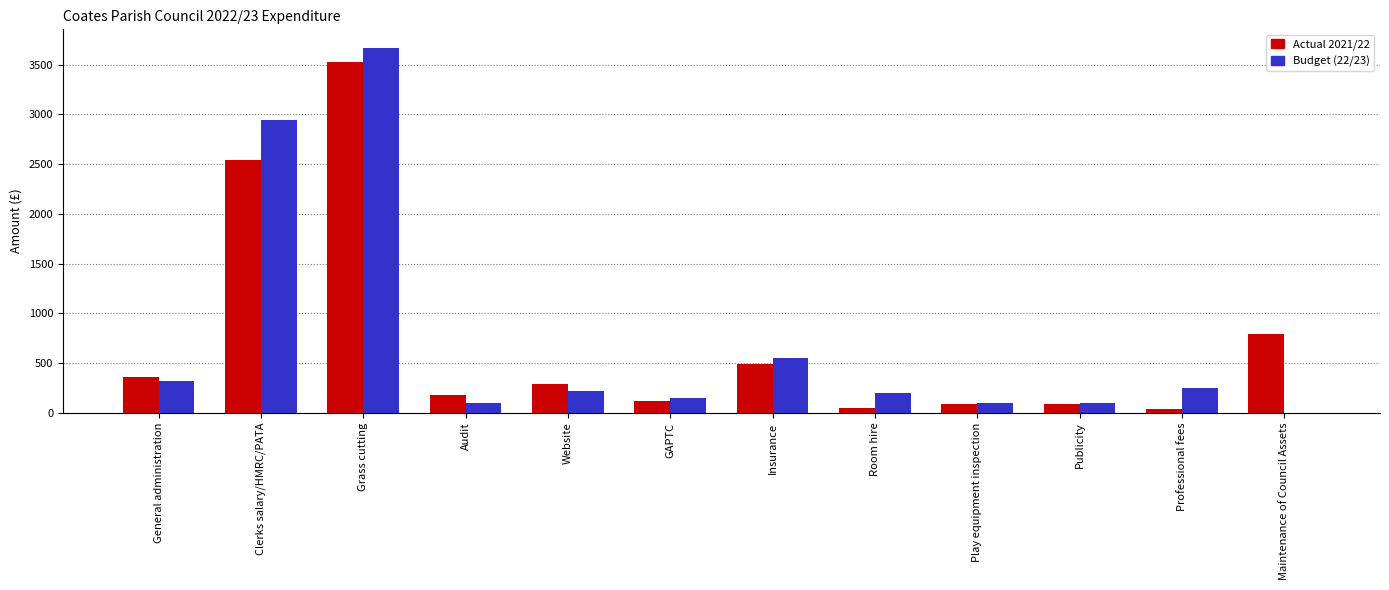

Is the value of Actual 2021/22 at Publicity greater than the value of Budget (22/23) at Professional fees?

No